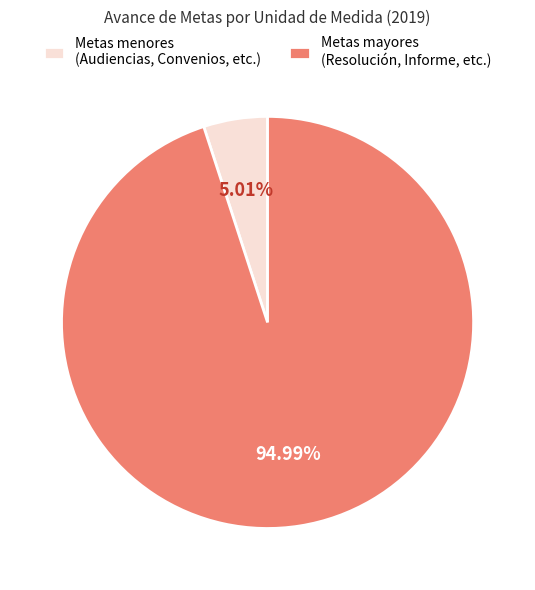

Do Metas menores (Audiencias, Convenios, etc.) and Metas mayores (Resolución, Informe, etc.) together represent more than half of the pie?

Yes